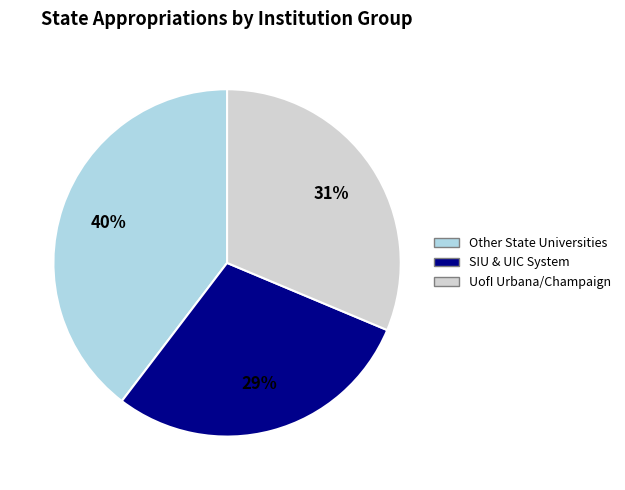

Does any single category account for the majority?

No